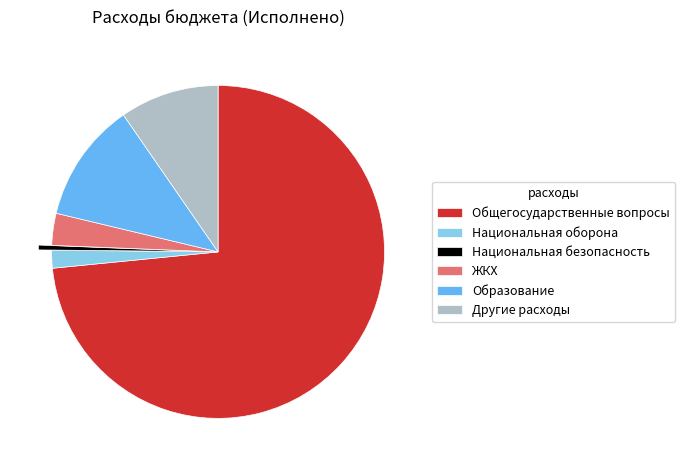

Between Образование and Общегосударственные вопросы, which is larger?

Общегосударственные вопросы